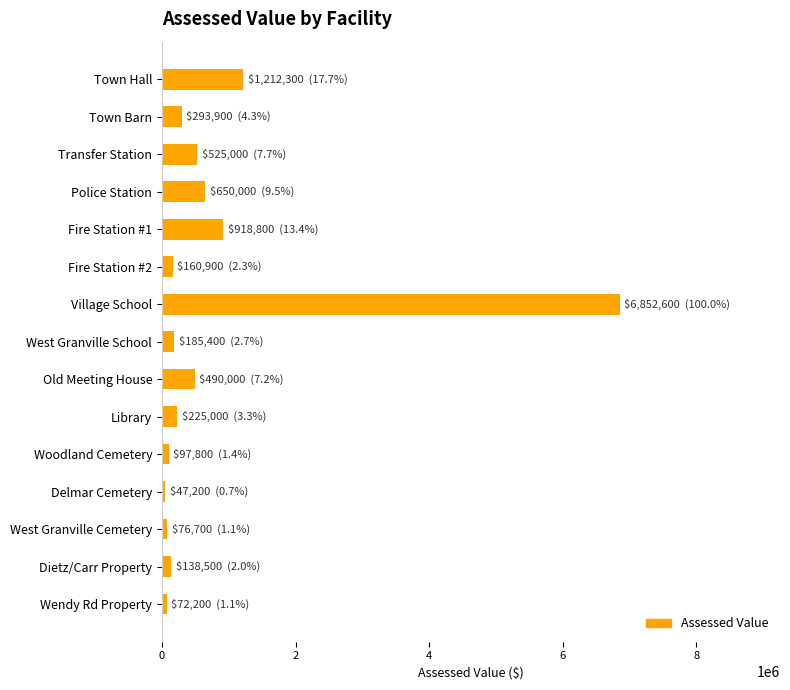

What is the average value?

796420